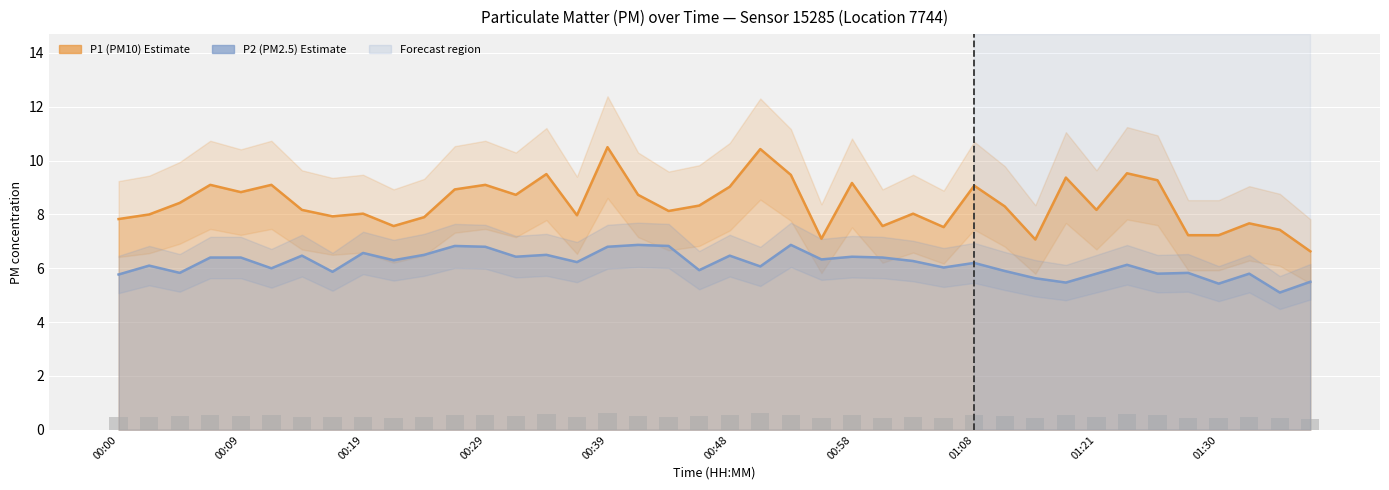

Read the P1 value at 01:16.

7.1